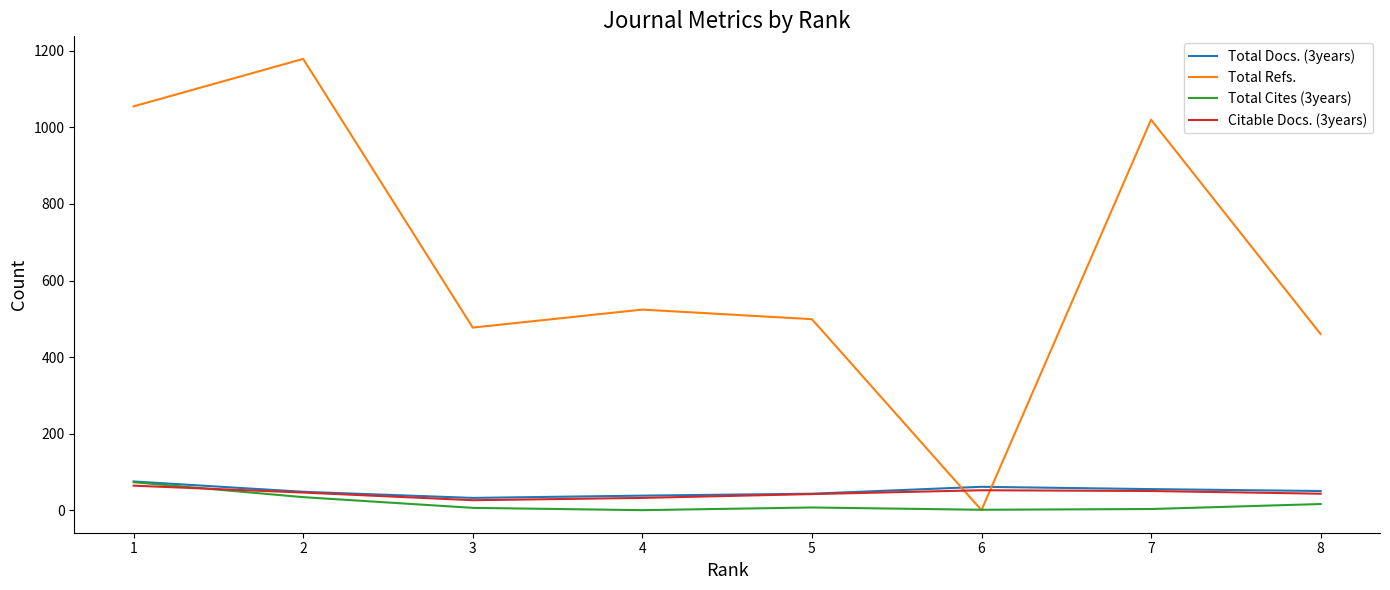

After their last crossing, which series has the higher values: Citable Docs. (3years) or Total Refs.?

Total Refs.